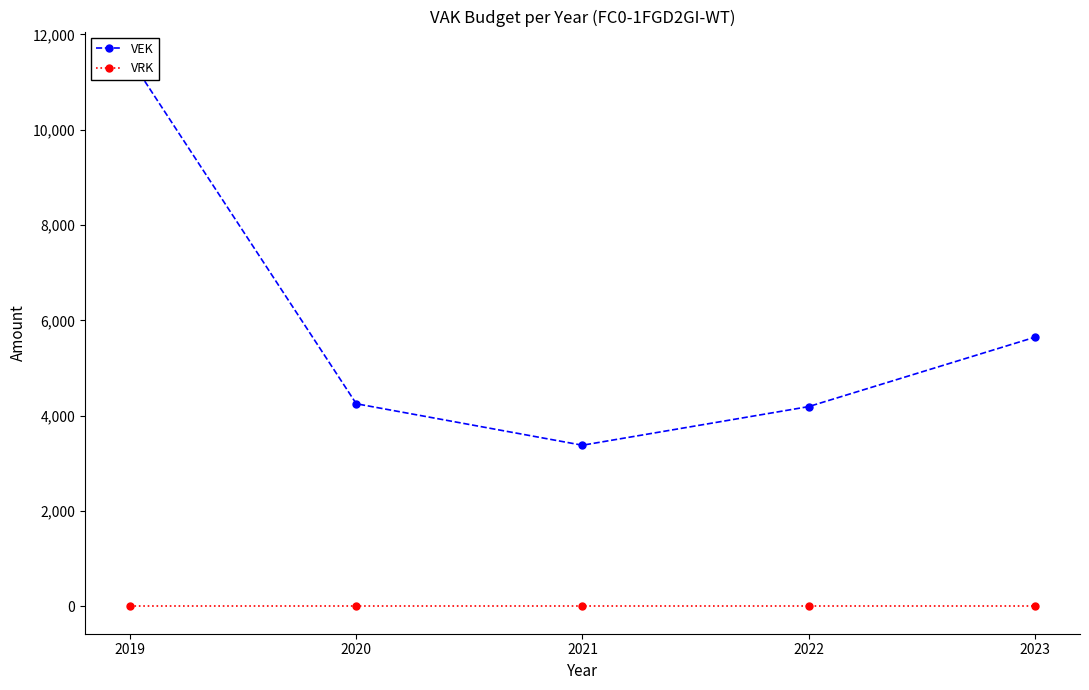

Is this an area chart (filled region under the line)?

No